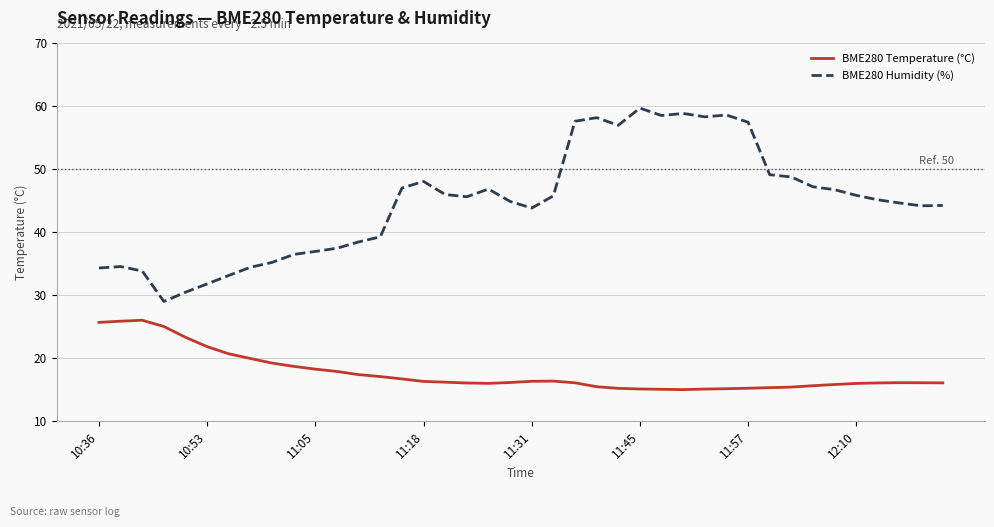

Which series has the widest spread of values?

BME280 Humidity (%)